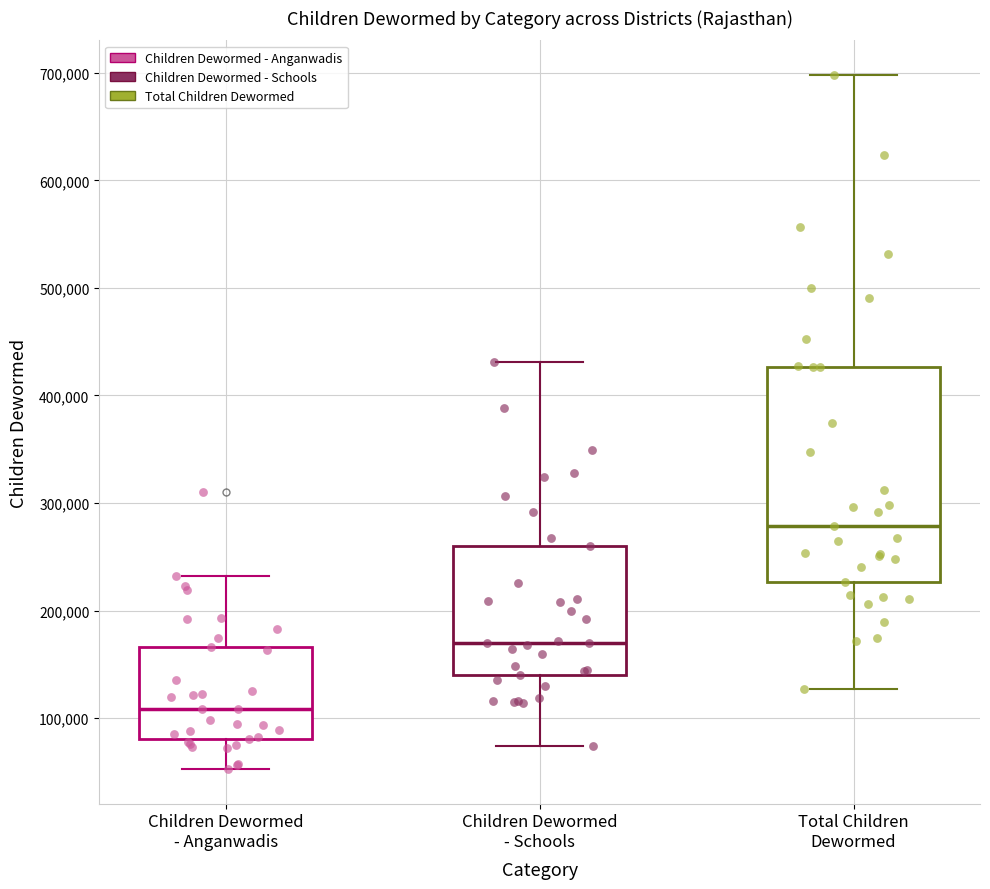

Which box has the lowest median line?

Children Dewormed - Anganwadis